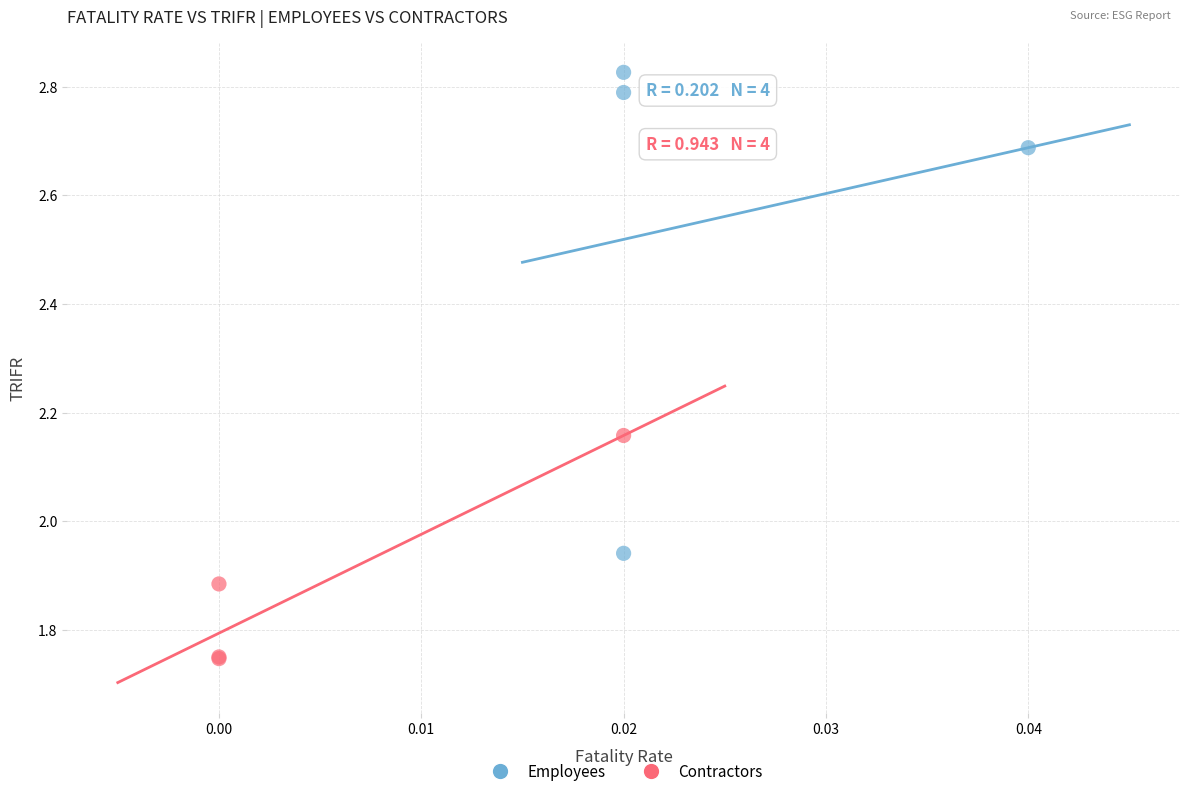

Which series reaches the minimum Y coordinate?

Contractors